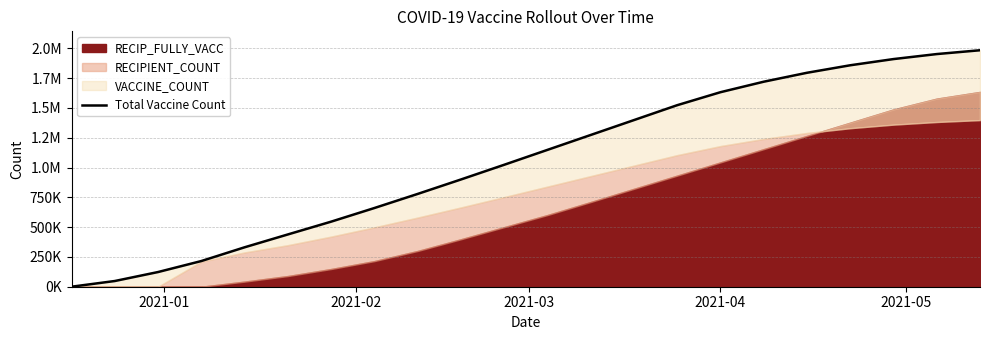

True or false: there are more than 1 points higher than both neighbors.

False